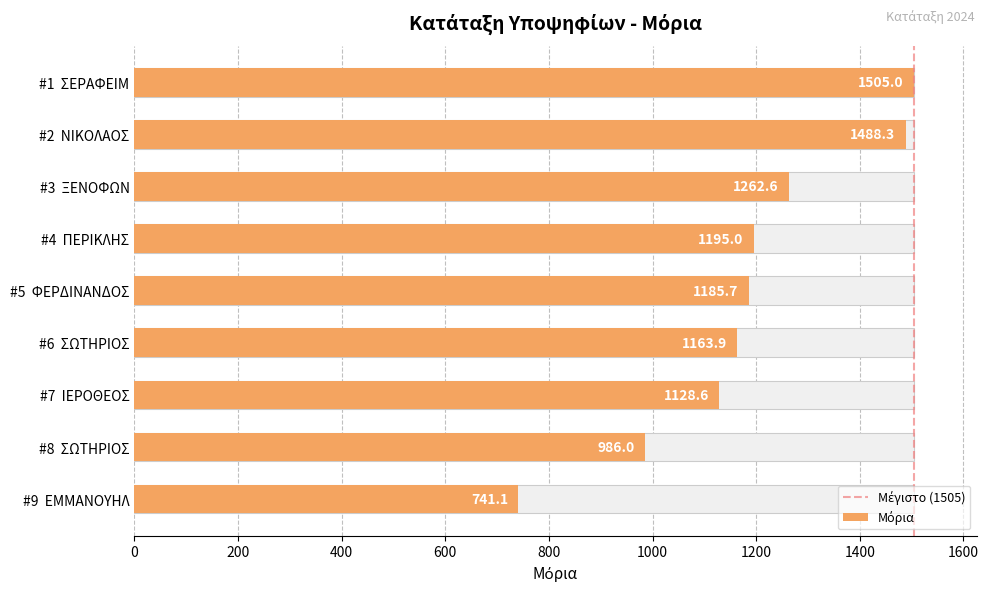

Are the bars grouped side by side (vs. stacked)?

No